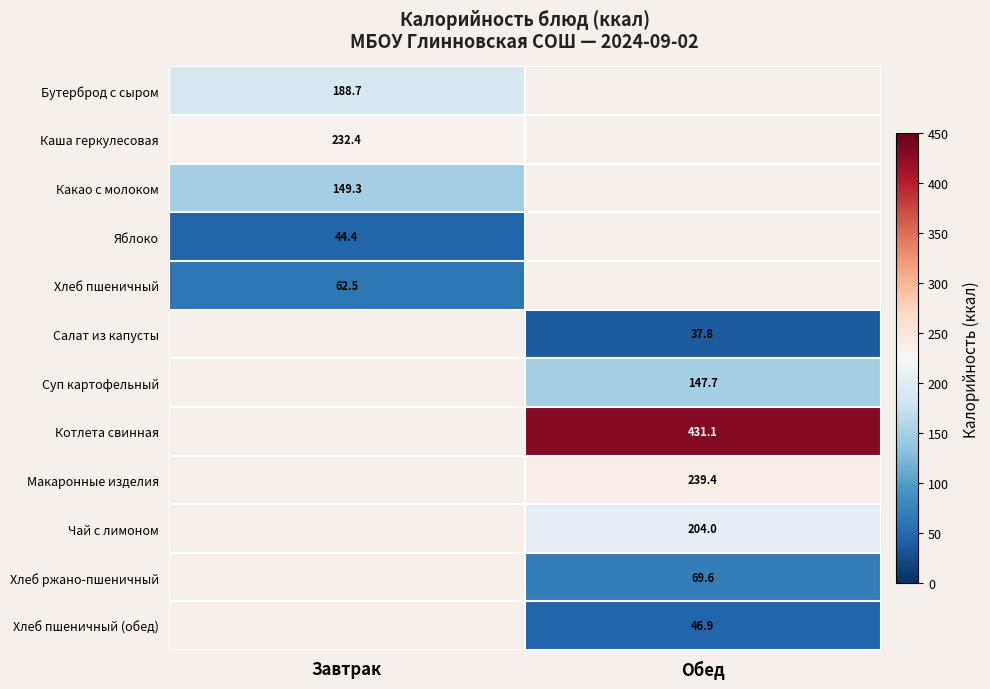

What is the greatest value displayed?

431.1